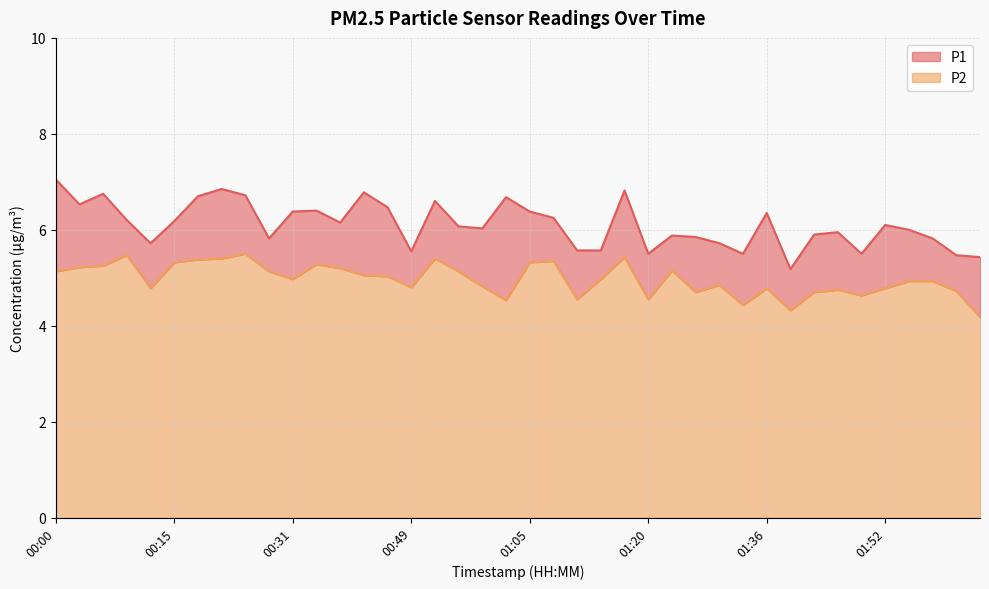

At which label does P1 reach its peak?

00:00